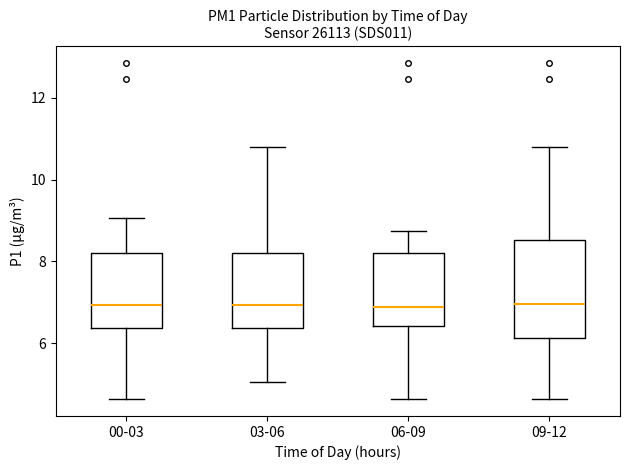

Reading left to right, transcribe this box plot: for each box, give where its median line is, the range the box spans, and where its two whiskers end, as read against the y-axis. The values are not printed on the chart, so give them approximately, as read against the axis.

00-03: median 7.0, box 6.4 to 8.2, whiskers 4.6 to 9.0
03-06: median 7.0, box 6.4 to 8.2, whiskers 5.0 to 10.8
06-09: median 6.8, box 6.4 to 8.2, whiskers 4.6 to 8.8
09-12: median 7.0, box 6.2 to 8.6, whiskers 4.6 to 10.8